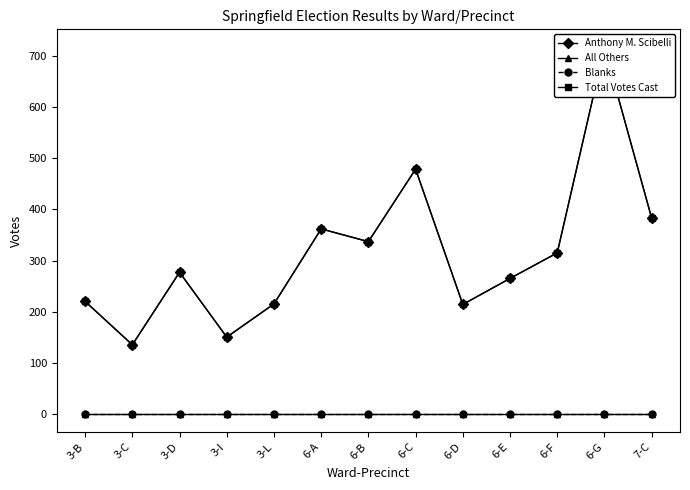

How many values in the Anthony M. Scibelli series are below 277?

6